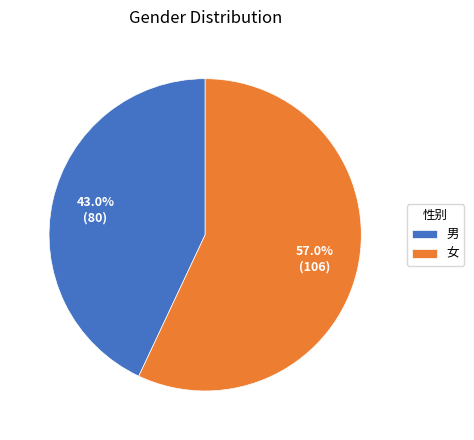

The 男 slice represents 30% of the pie. True or false?

False